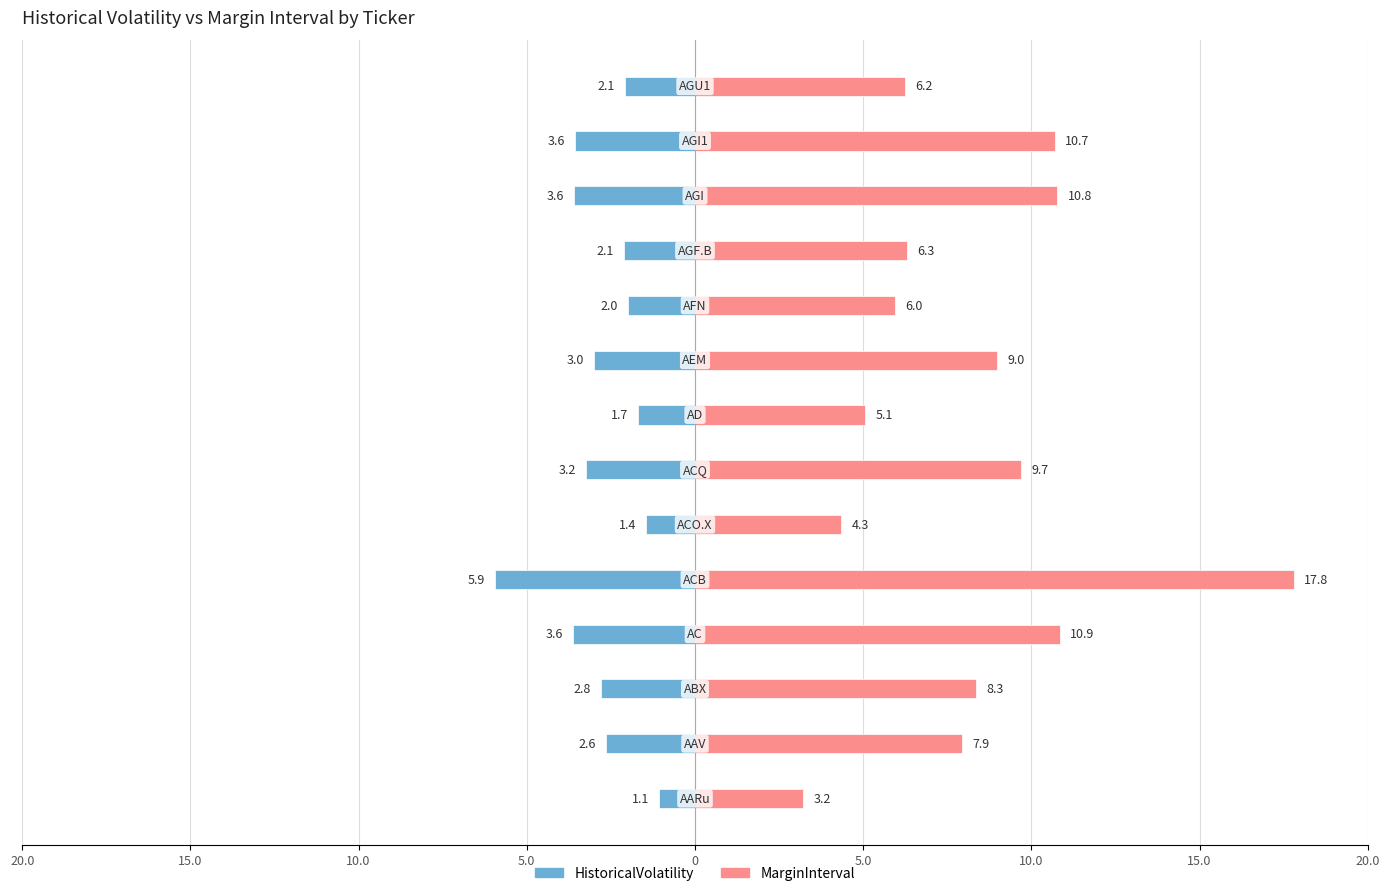

What is the average value of the HistoricalVolatility series?

-2.8